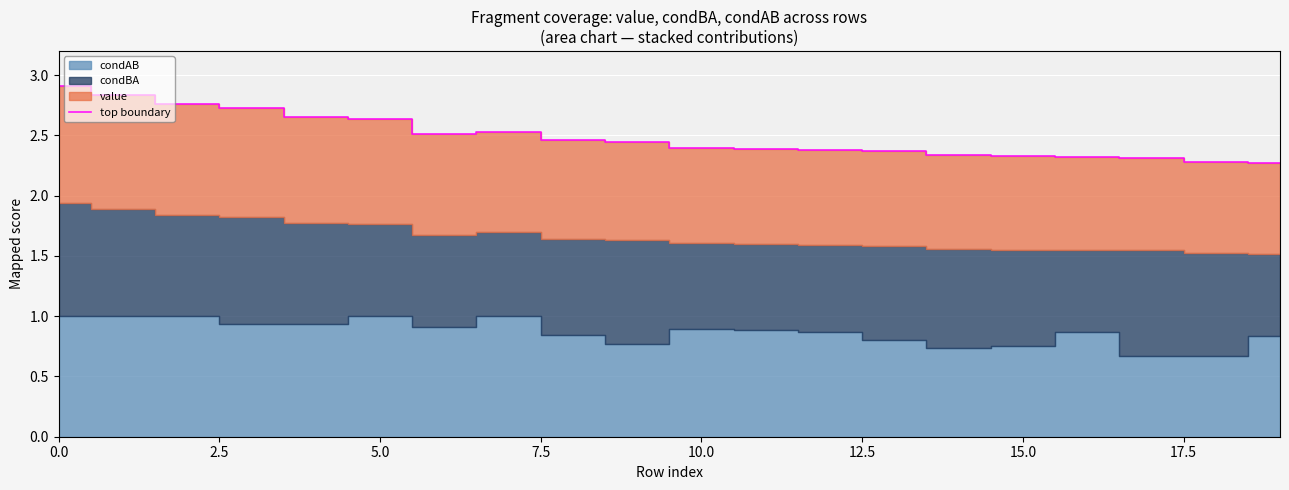

True or false: the data shows 1.3 at 19.

False